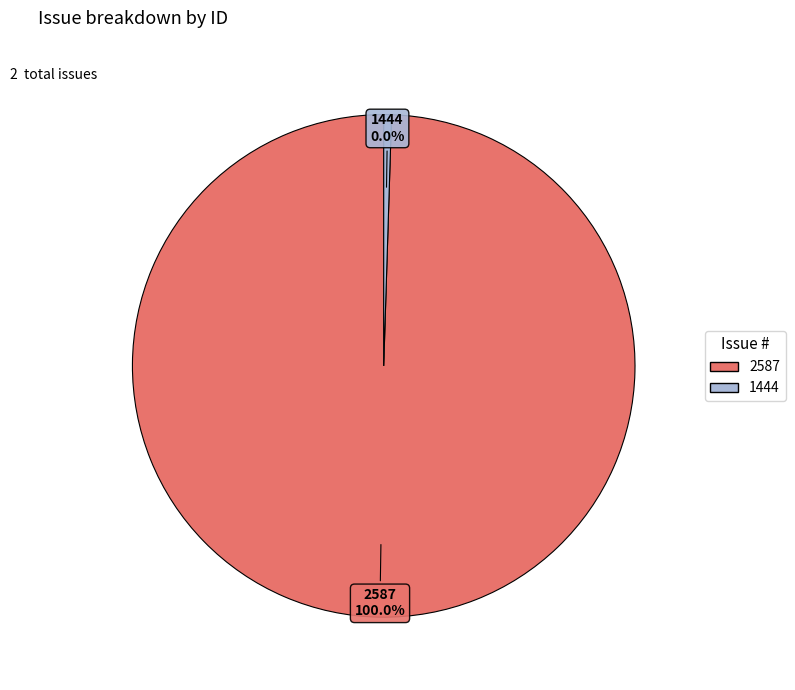

Which slice represents more than half of the pie?

2587